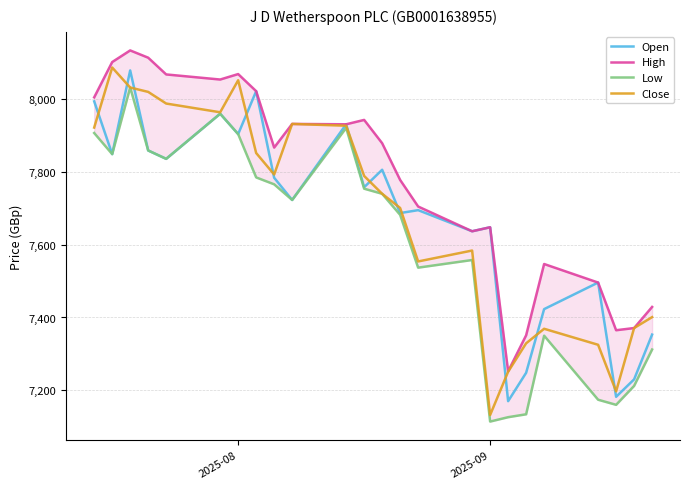

What is the sum of all Low values?

182395